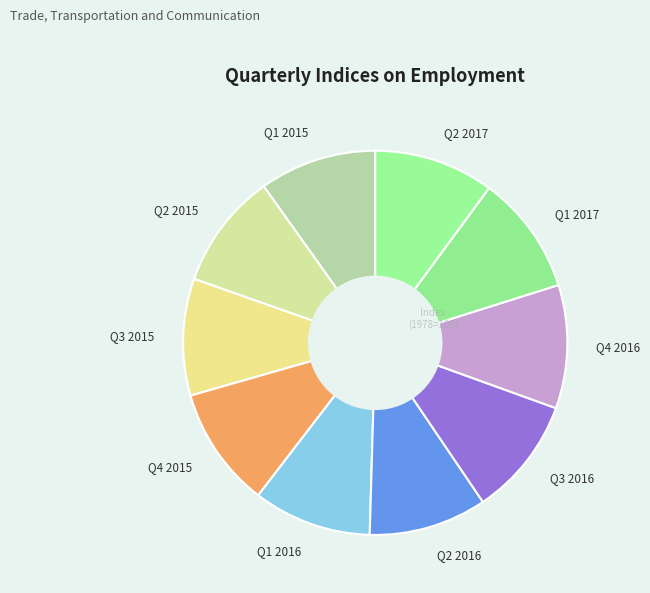

Does Q2 2017 account for over 50% of the chart?

No